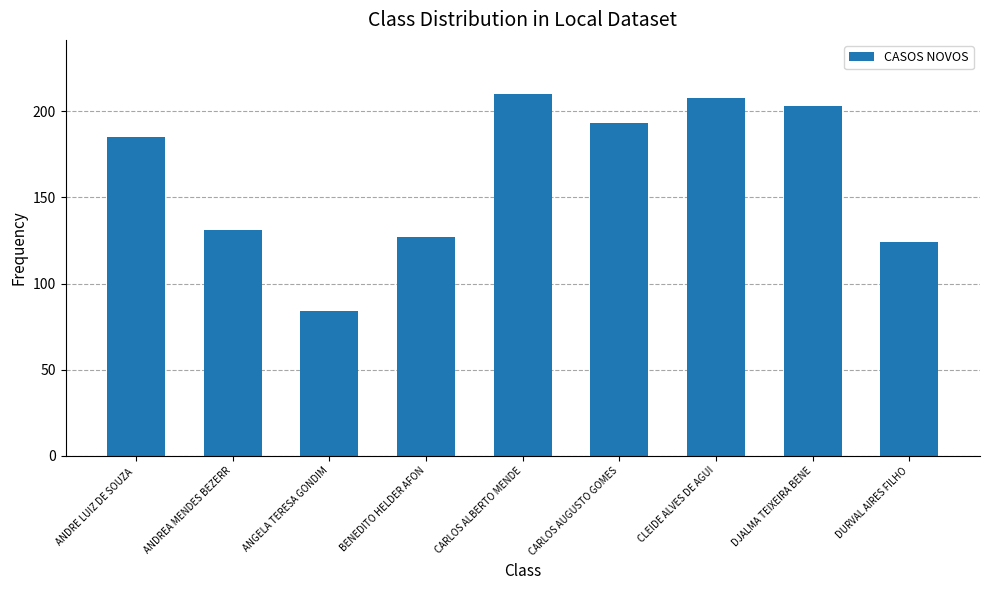

How many bars are there in total?

9